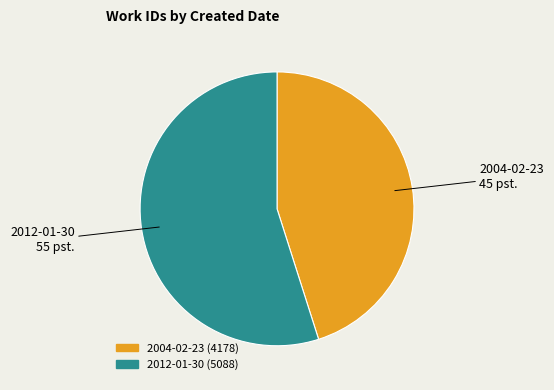

What is the ratio of the value at 2012-01-30 to the value at 2004-02-23?

1.2